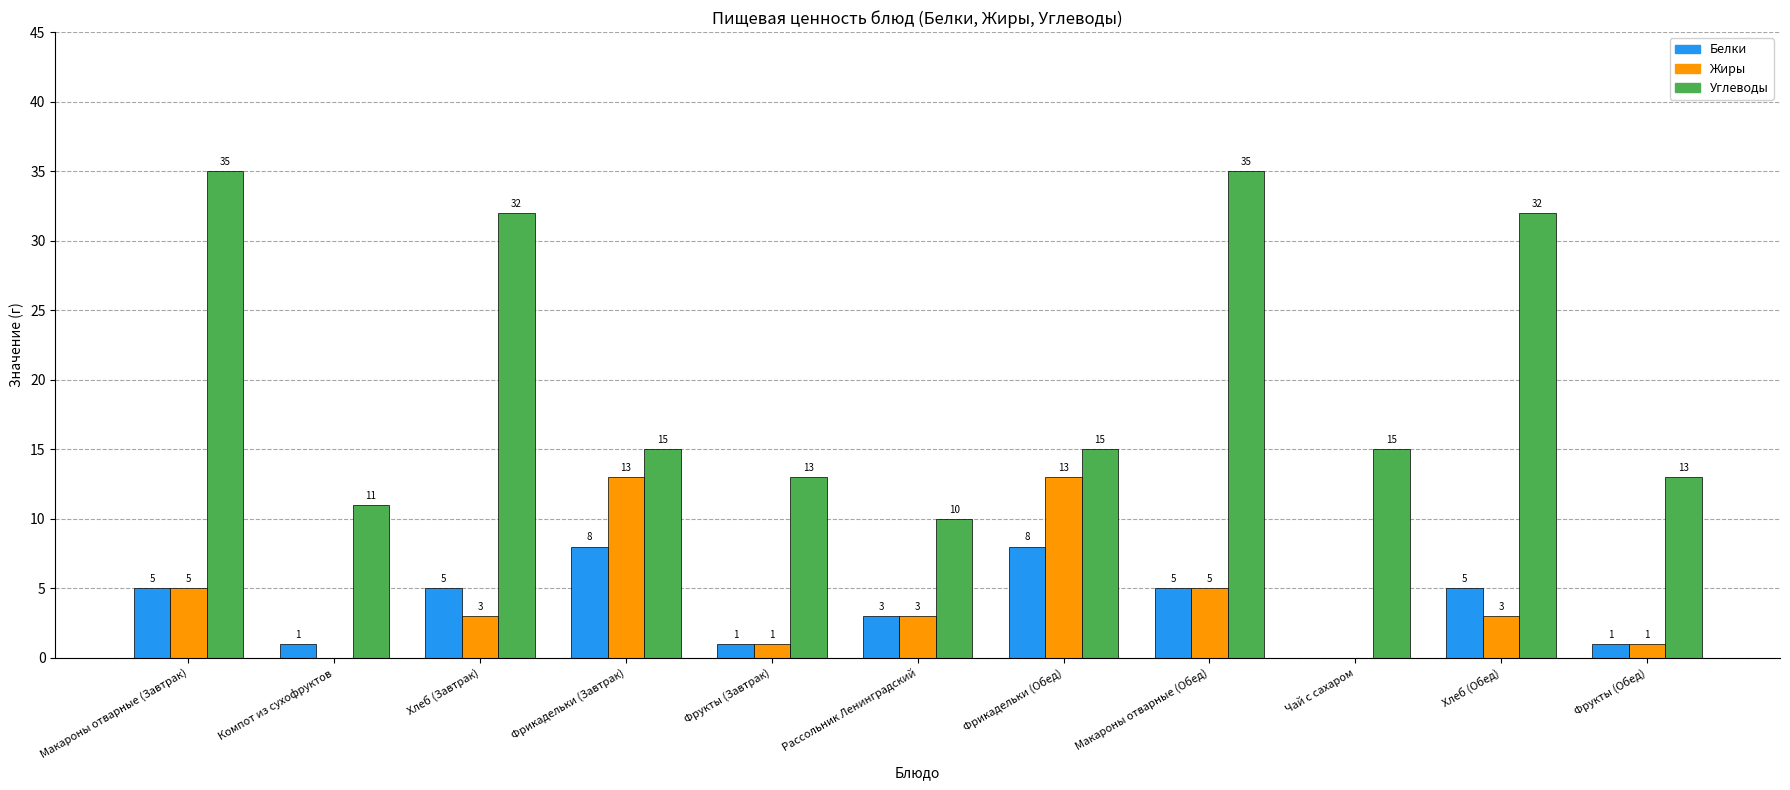

The Белки series shows 1 at Компот из сухофруктов. True or false?

True